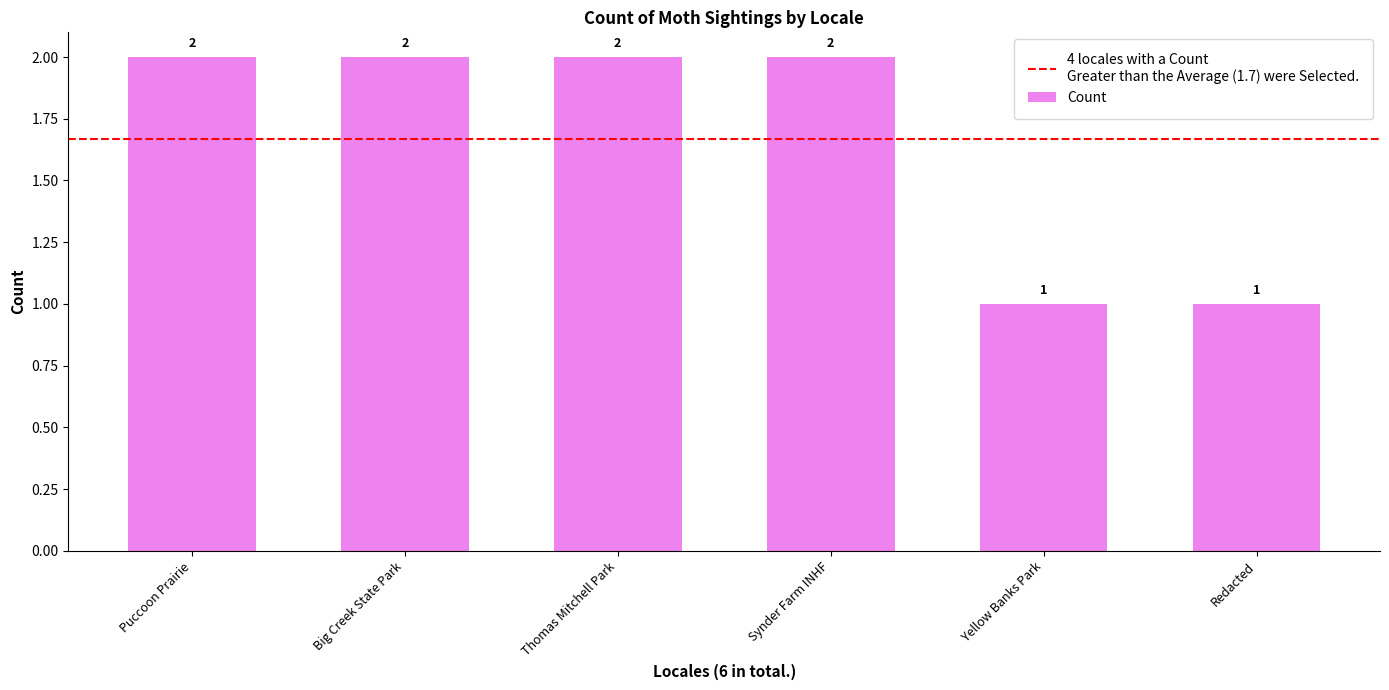

The chart shows a value of 1 at Big Creek State Park. True or false?

False